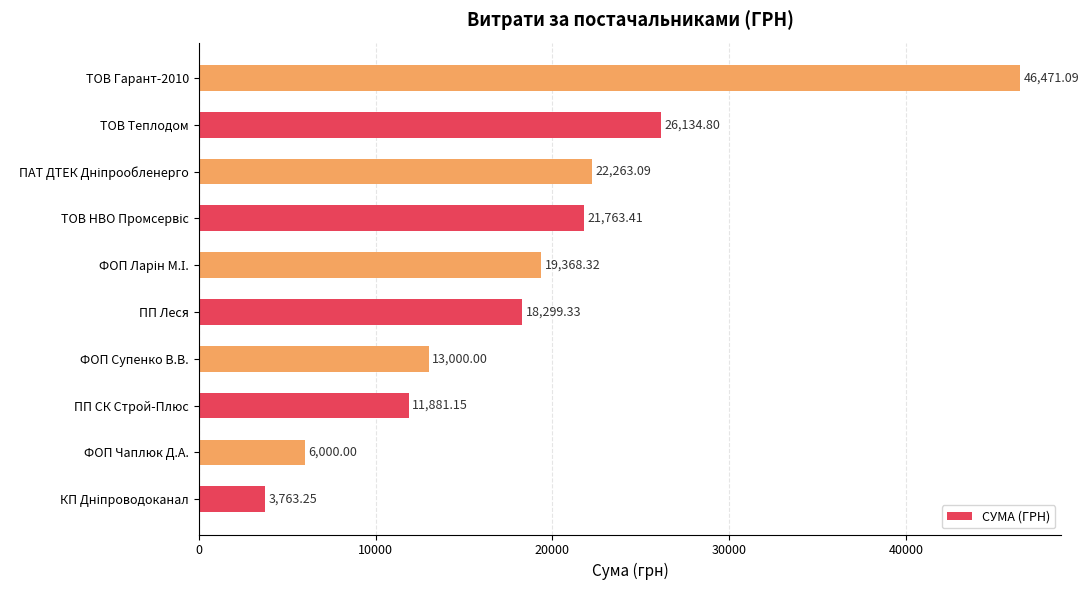

Where is the data nearest to the value 25117?

ТОВ Теплодом